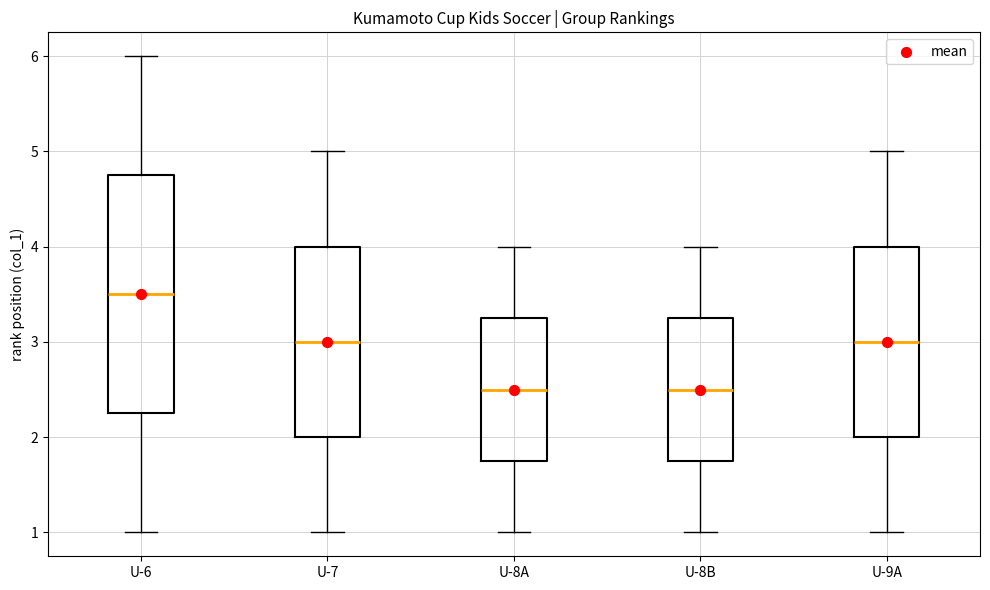

Reading left to right, read every box against the y-axis: the position of its median line, the range the box covers, and the ends of its whiskers. The values are not printed on the chart, so give them approximately, as read against the axis.

U-6: median 3.5, box 2.3 to 4.8, whiskers 1.0 to 6.0
U-7: median 3.0, box 2.0 to 4.0, whiskers 1.0 to 5.0
U-8A: median 2.5, box 1.8 to 3.3, whiskers 1.0 to 4.0
U-8B: median 2.5, box 1.8 to 3.3, whiskers 1.0 to 4.0
U-9A: median 3.0, box 2.0 to 4.0, whiskers 1.0 to 5.0